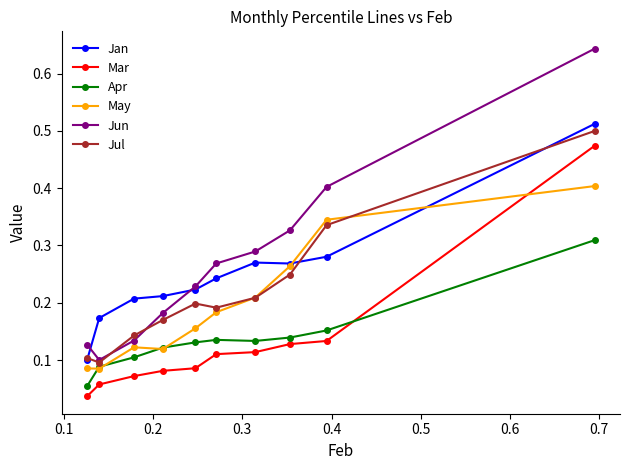

True or false: Apr and Jan cross at least once.

False